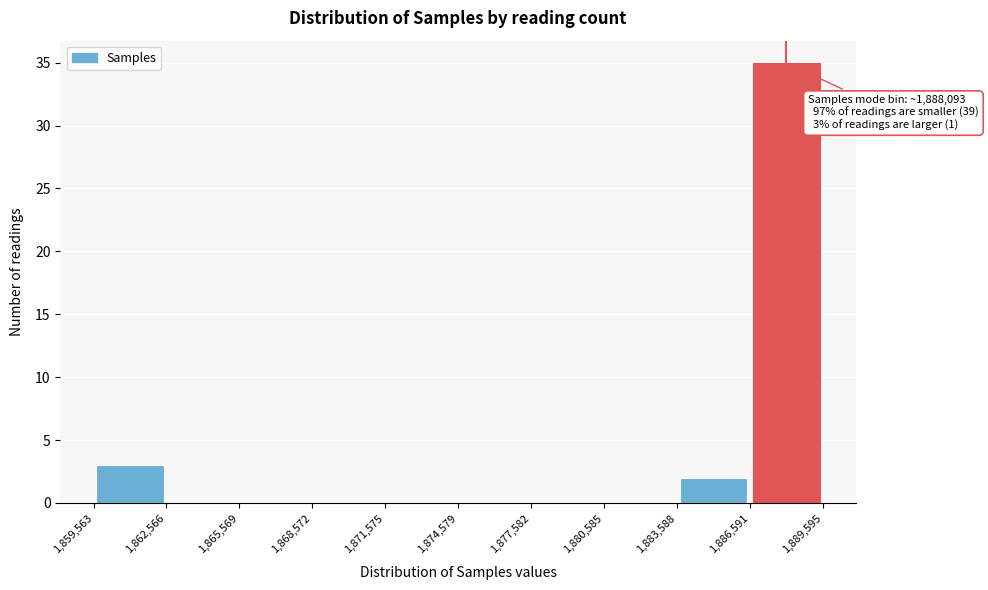

Over which range of the x-axis is the bar tallest?

1,886,591 to 1,889,595